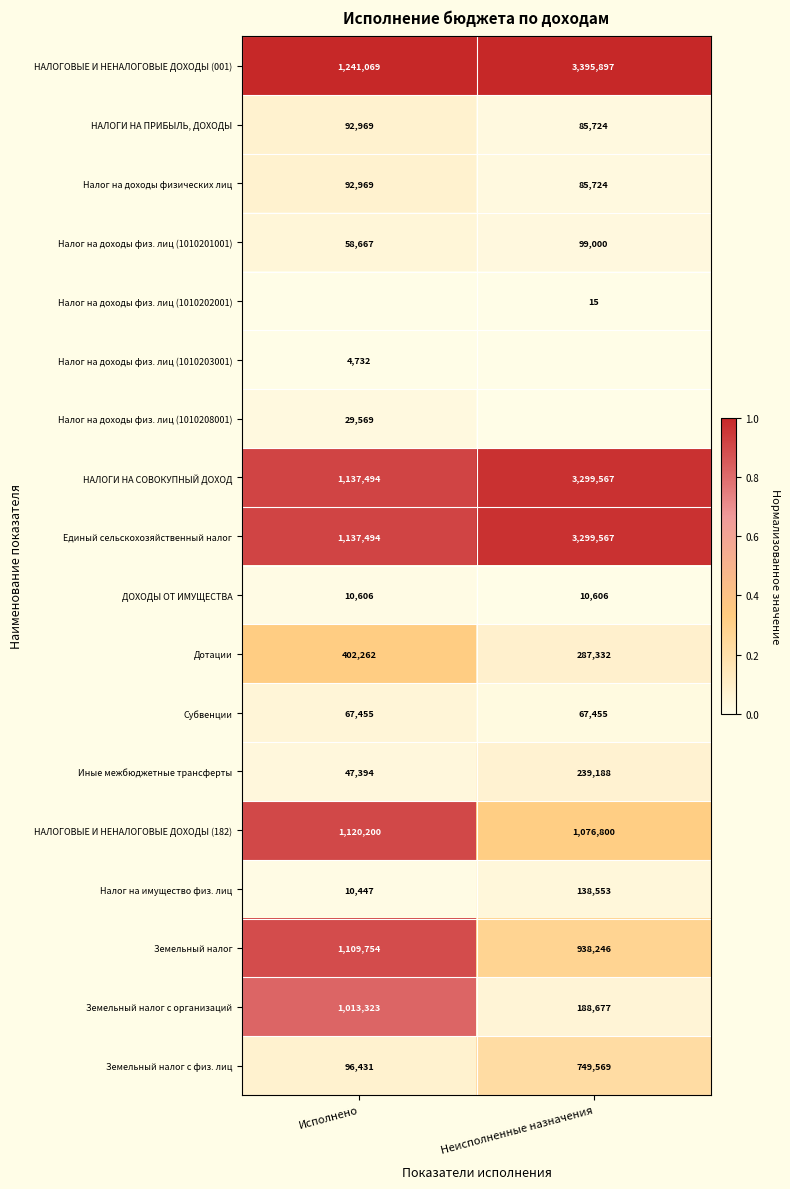

At how many categories does at least one series exceed 0?

2